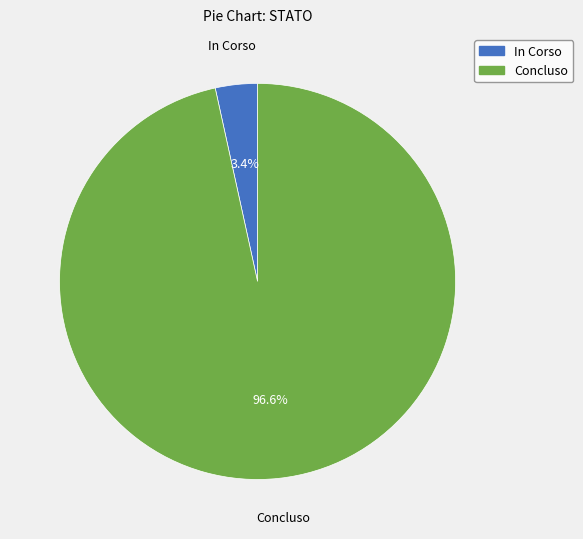

Is there any slice that represents more than half of the pie?

Yes